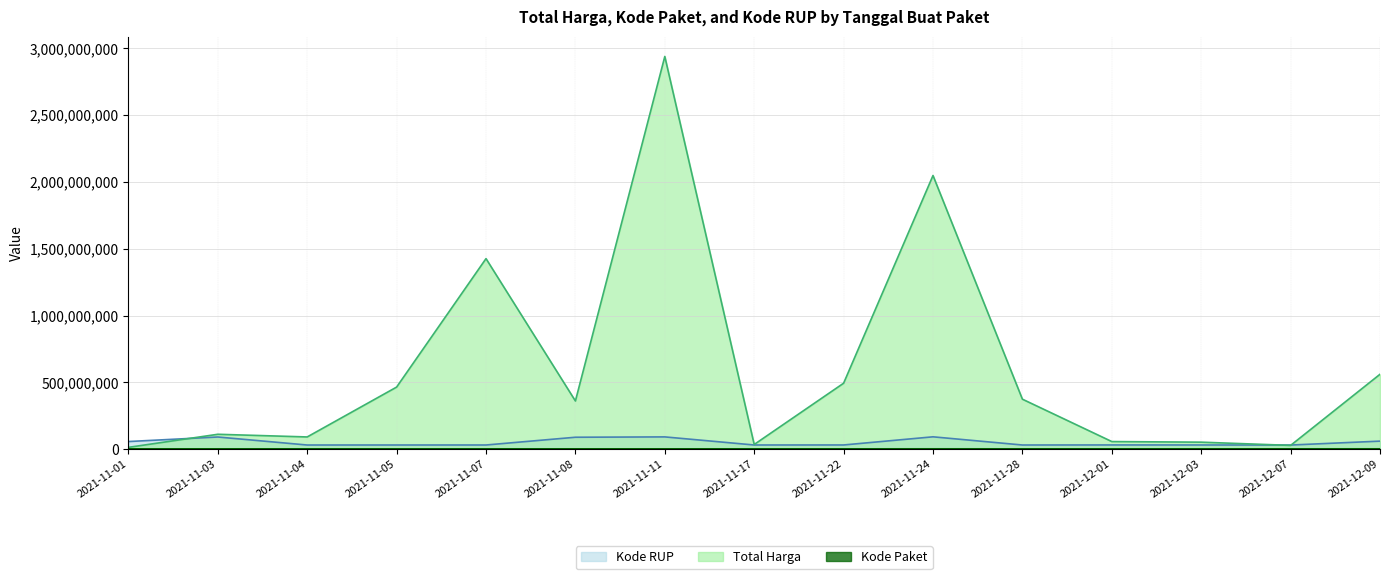

At which label does Kode Paket first exceed 79660?

2021-11-11